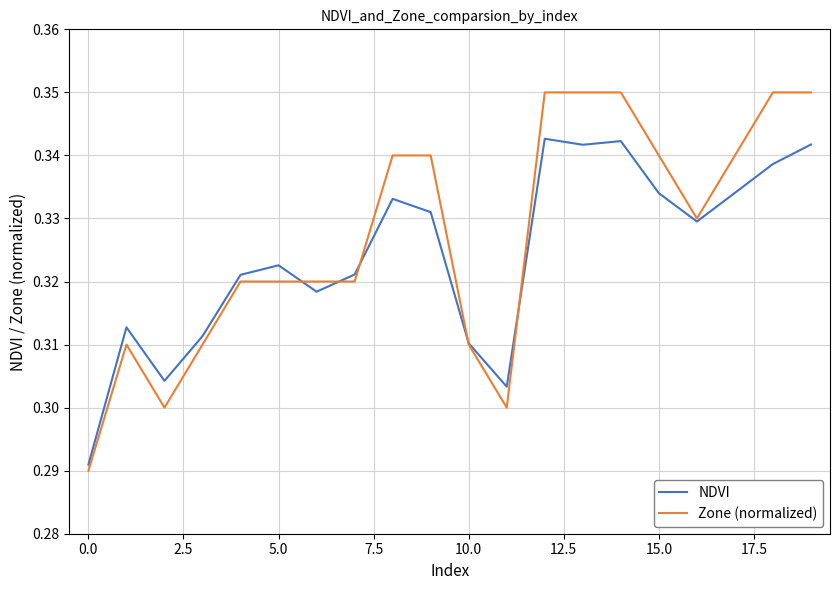

List the series in order of their peak value, lowest first.

NDVI, Zone (normalized)